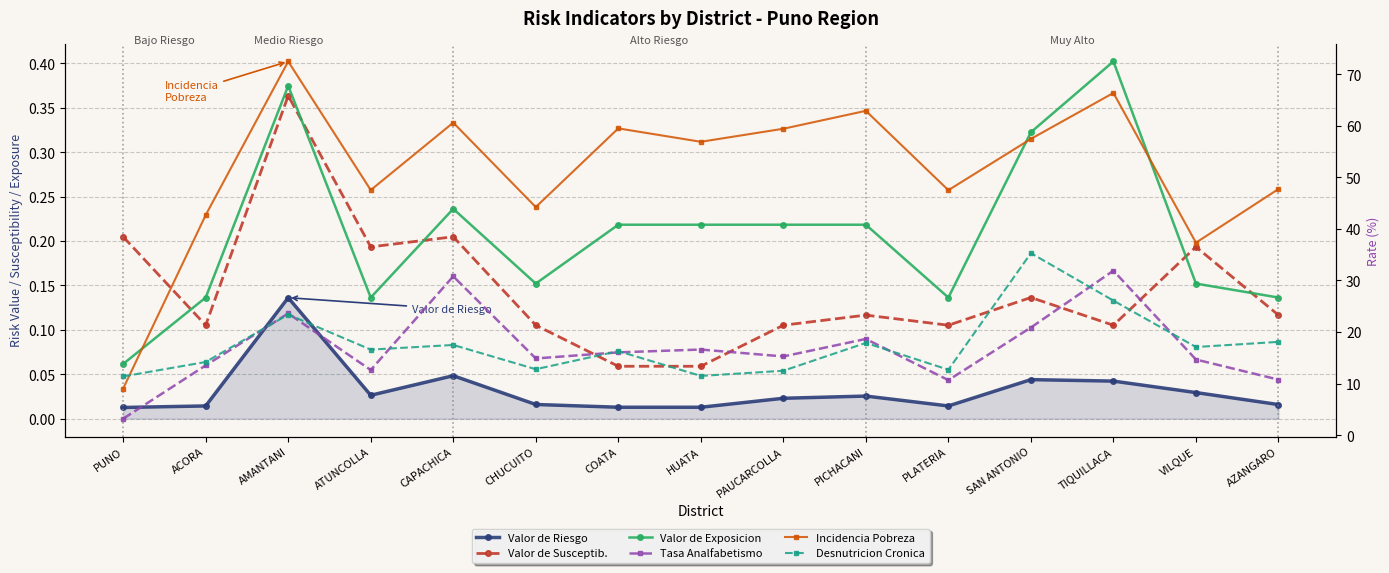

The value of Valor de Susceptib. at AMANTANI is 0.6. True or false?

False